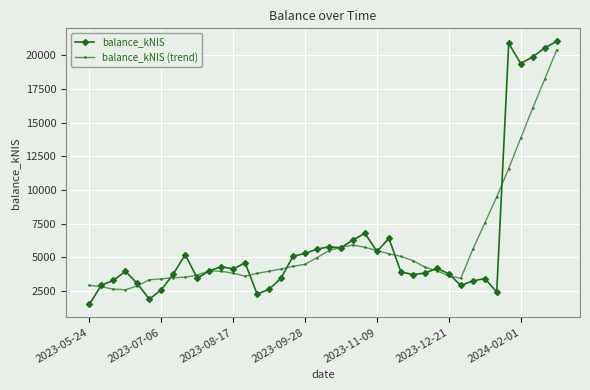

True or false: balance_kNIS (trend) and balance_kNIS cross at least once.

True